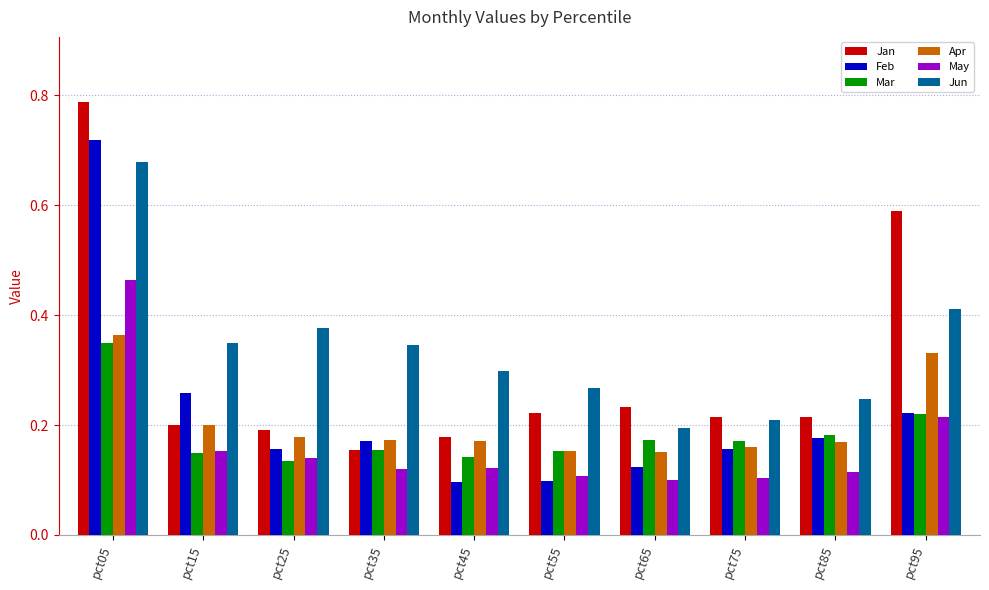

How many groups of bars are there?

10